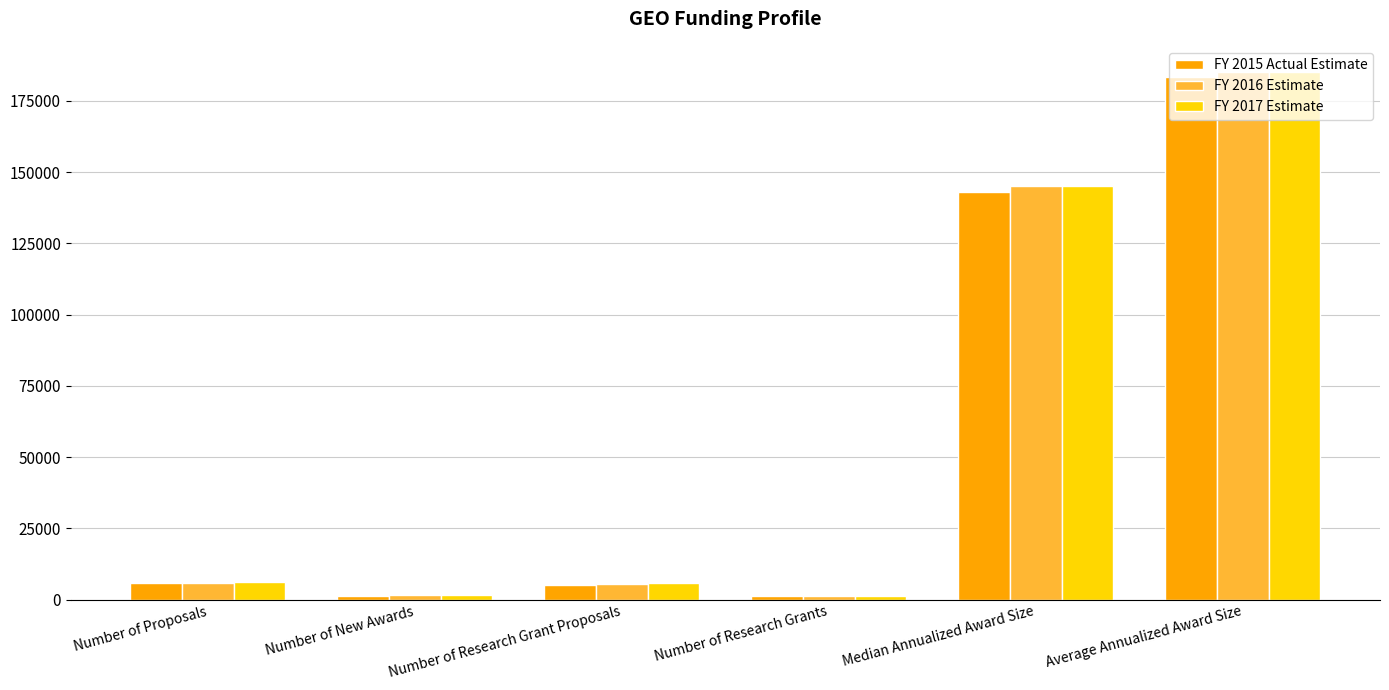

Which category has the highest value in the FY 2017 Estimate series?

Average Annualized Award Size